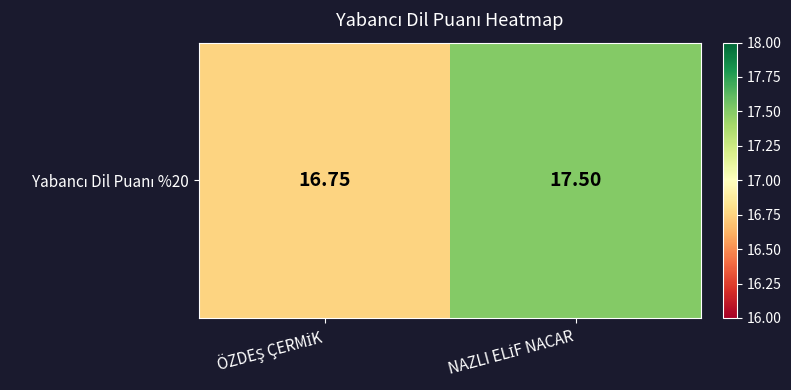

How many data points does each series have?

2